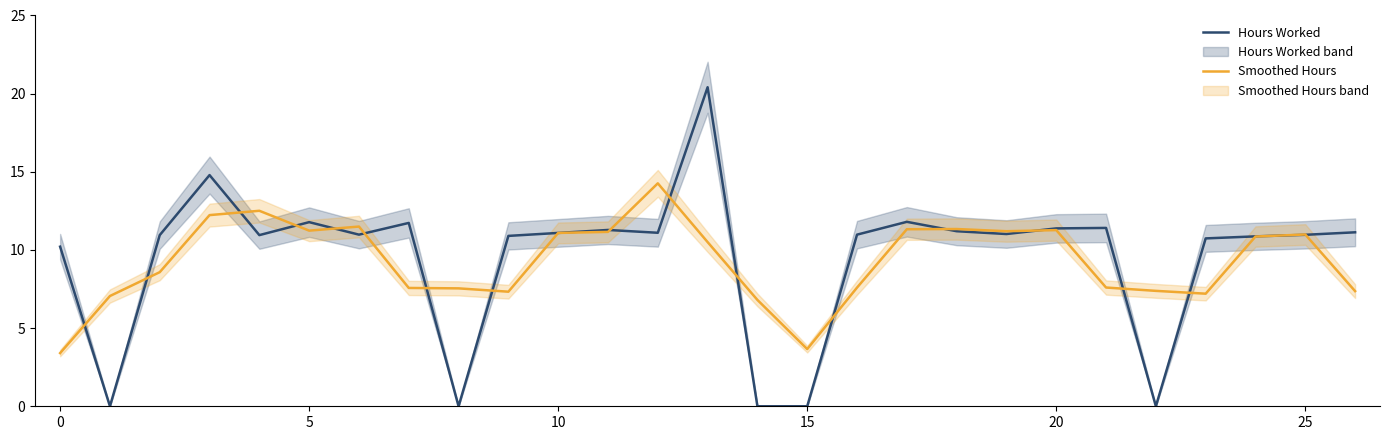

The value of Hours Worked at 20 is 11.4. True or false?

True